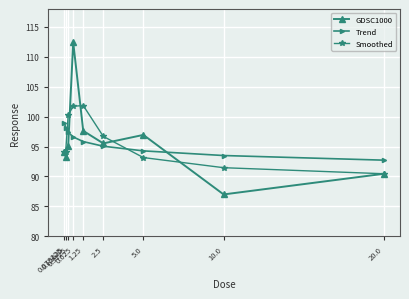

Which label corresponds to the largest value in the chart?

0.625